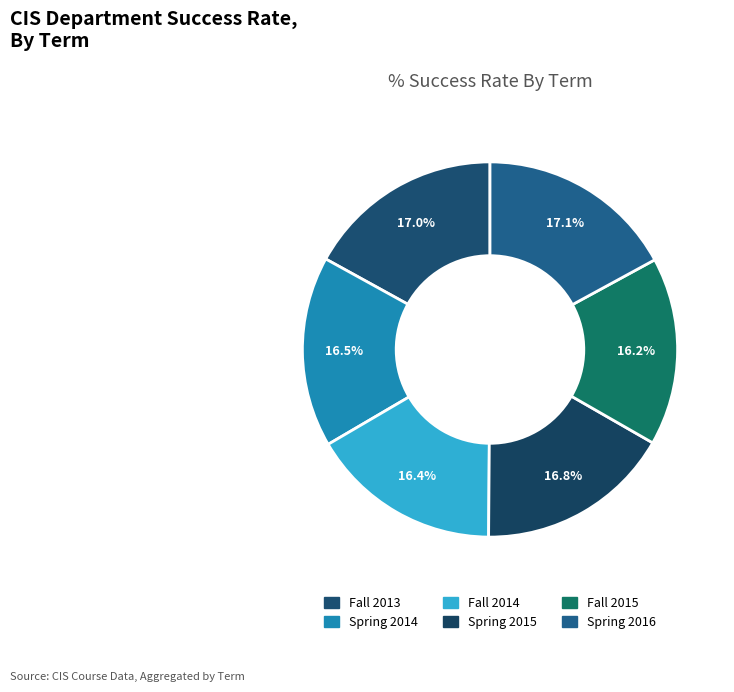

How many slices are in this pie chart?

6